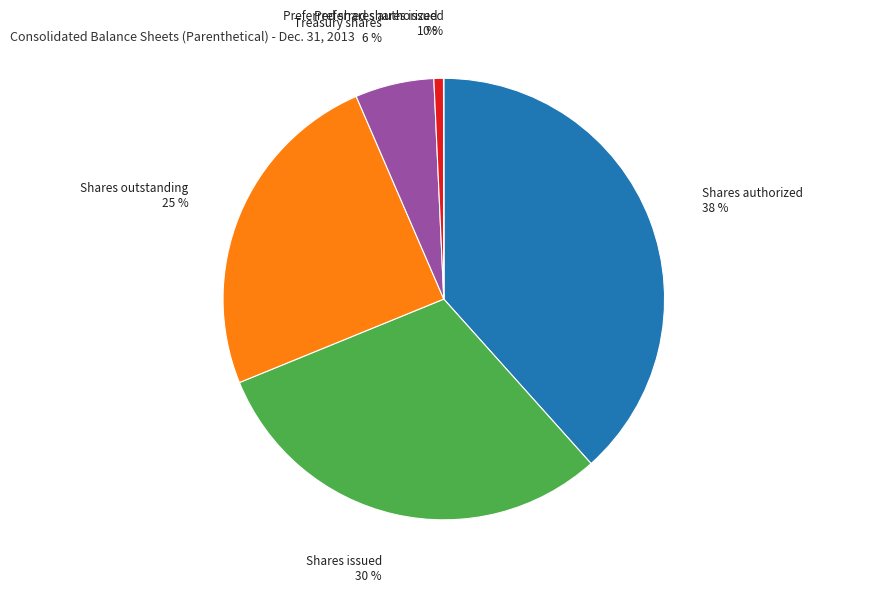

Does any single category account for the majority?

No